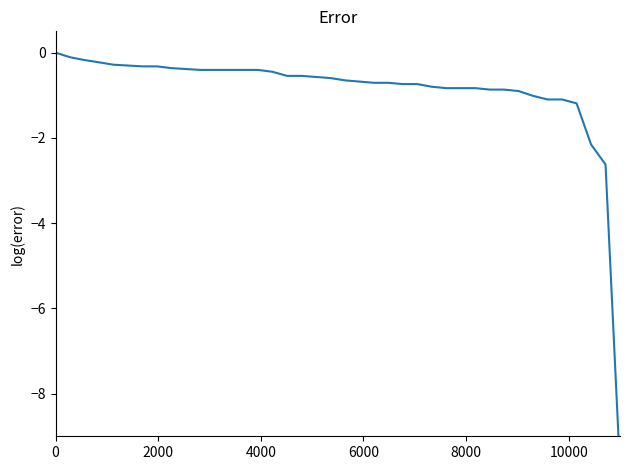

Is this an area chart (filled region under the line)?

No